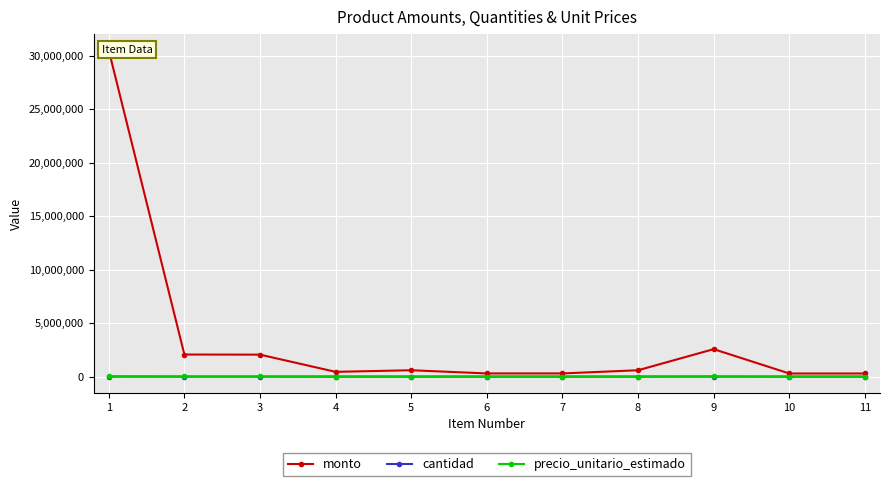

Where is monto nearest to the value 15396300?

9